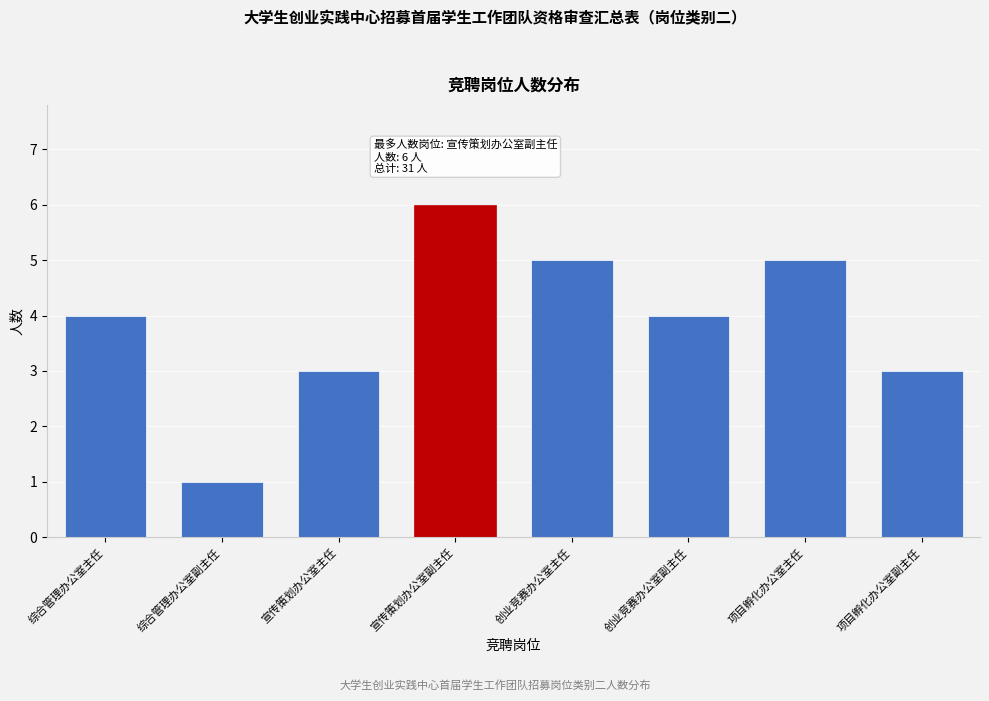

Reading right to left, list all the values displayed in this chart.

项目孵化办公室副主任=3	项目孵化办公室主任=5	创业竞赛办公室副主任=4	创业竞赛办公室主任=5	宣传策划办公室副主任=6	宣传策划办公室主任=3	综合管理办公室副主任=1	综合管理办公室主任=4